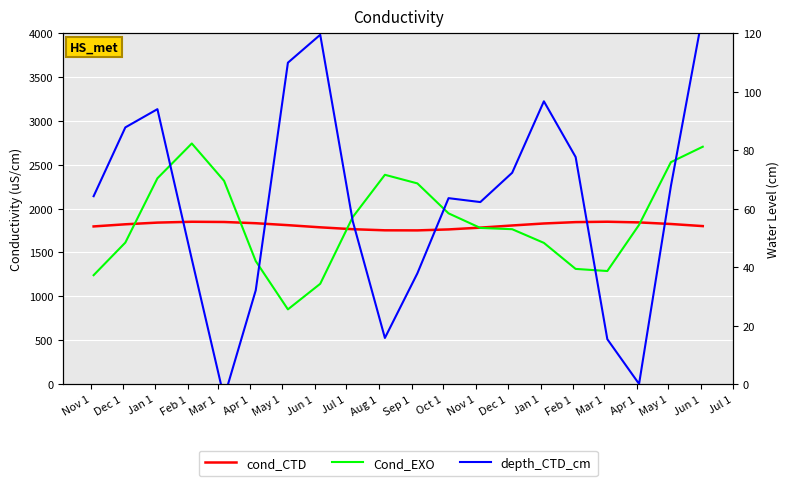

In depth_CTD_cm, how many points are lower than both neighbors (excluding endpoints)?

4